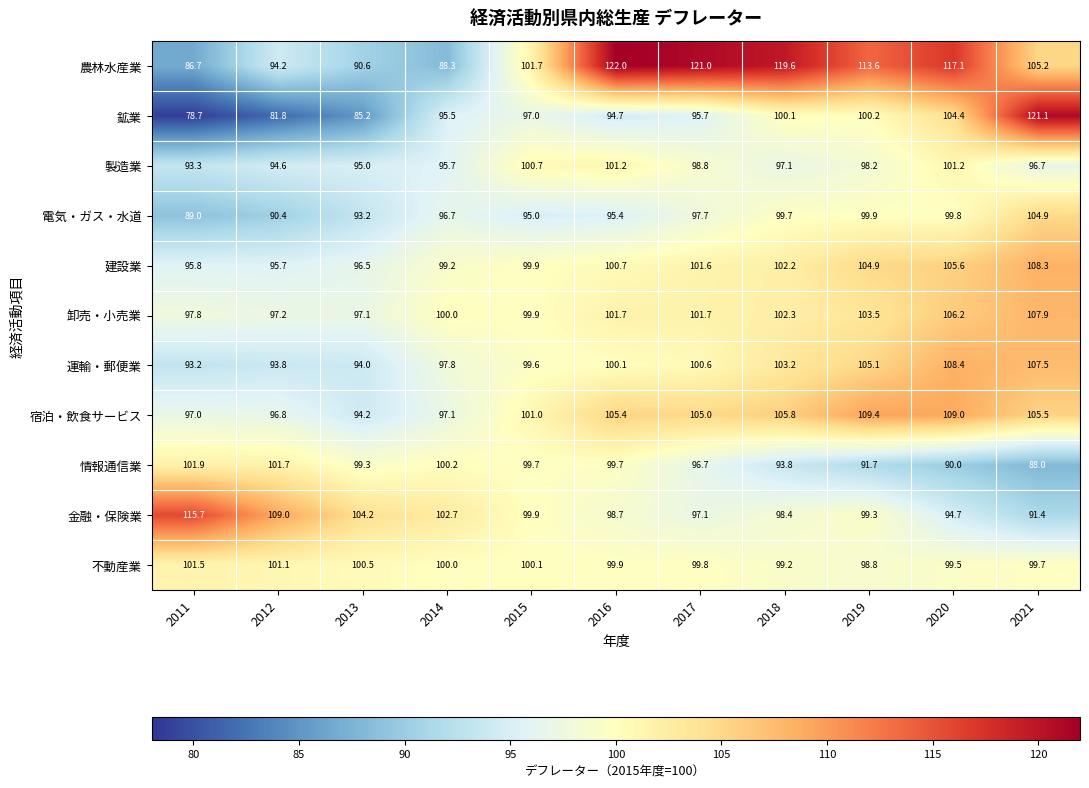

Which series has the widest spread of values?

鉱業